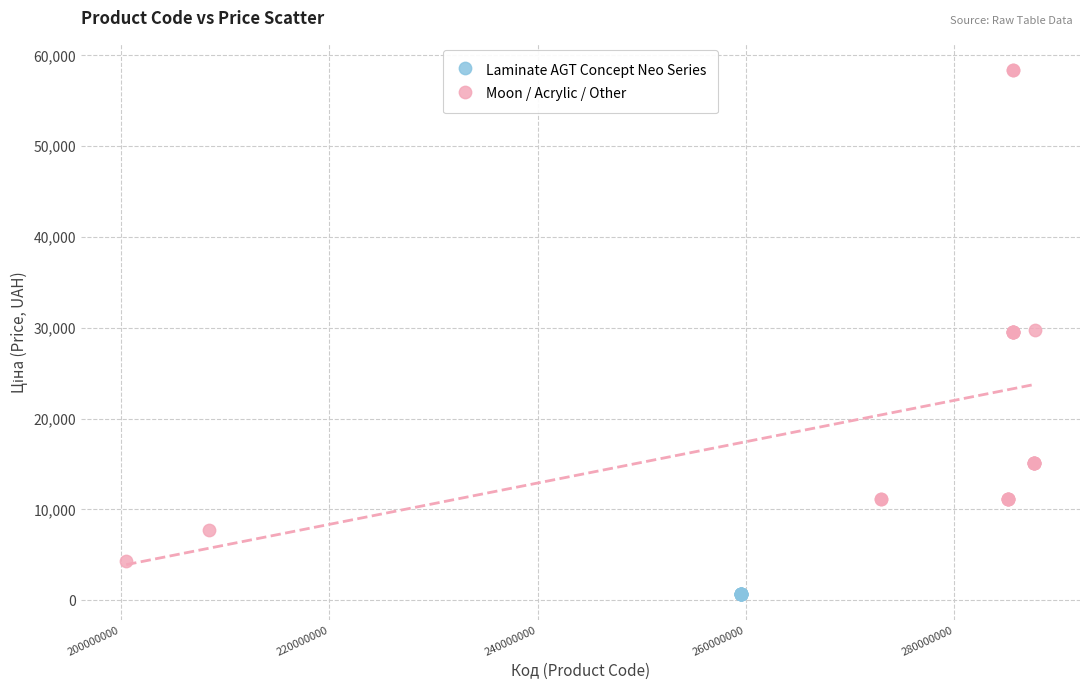

Which series reaches the minimum Y coordinate?

Laminate AGT Concept Neo Series